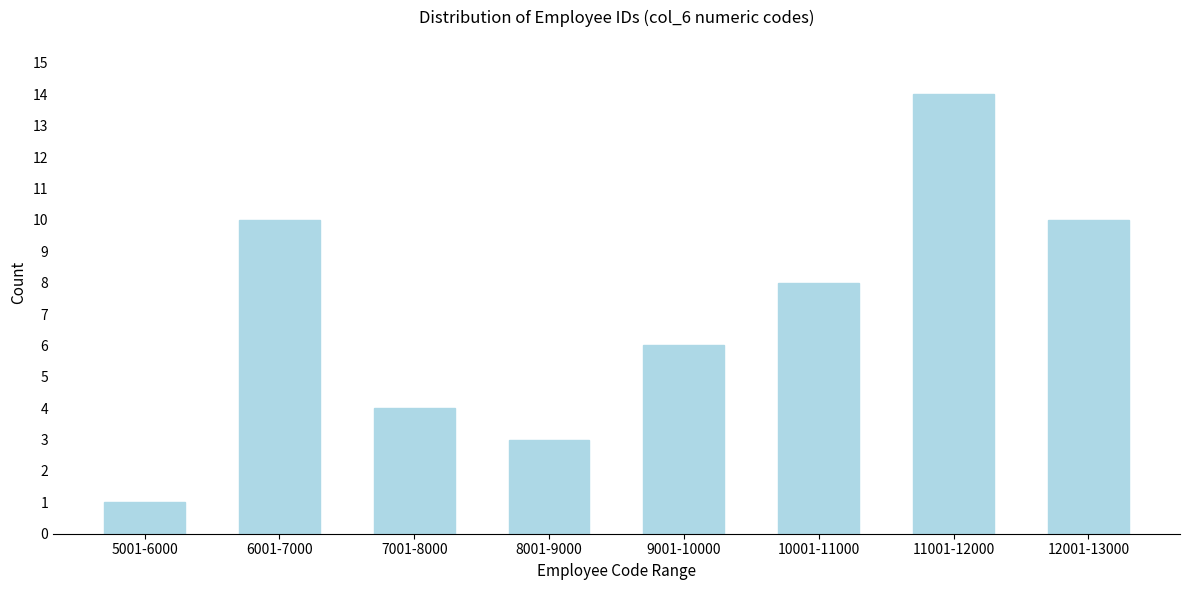

Reading right to left, what are all the values shown in this chart?

10	14	8	6	3	4	10	1